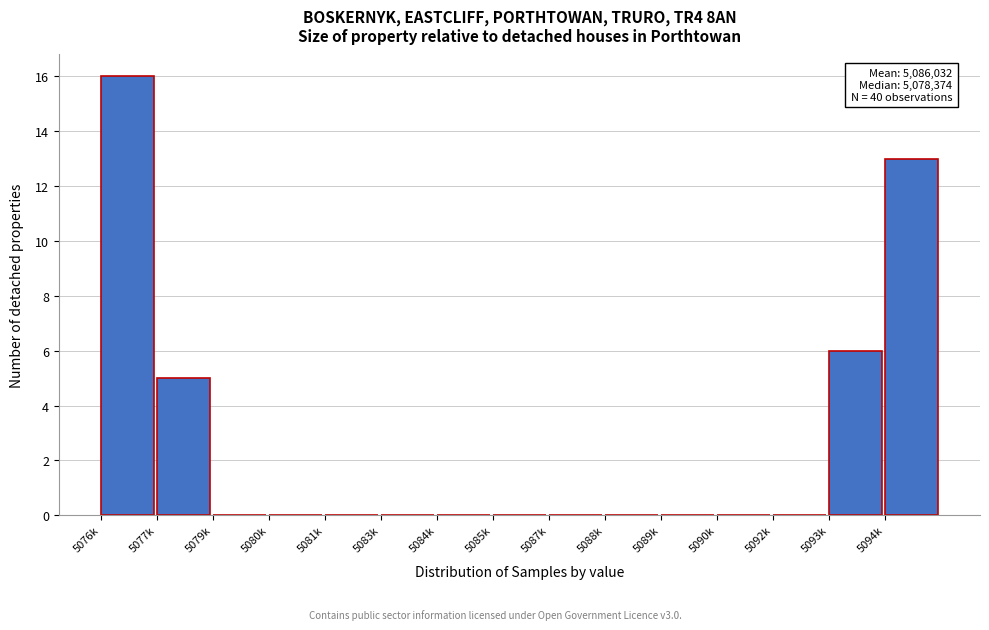

Reading left to right, transcribe all the data shown in this chart.

5076k=16	5077k=5	5079k=0	5080k=0	5081k=0	5083k=0	5084k=0	5085k=0	5087k=0	5088k=0	5089k=0	5090k=0	5092k=0	5093k=6	5094k=13